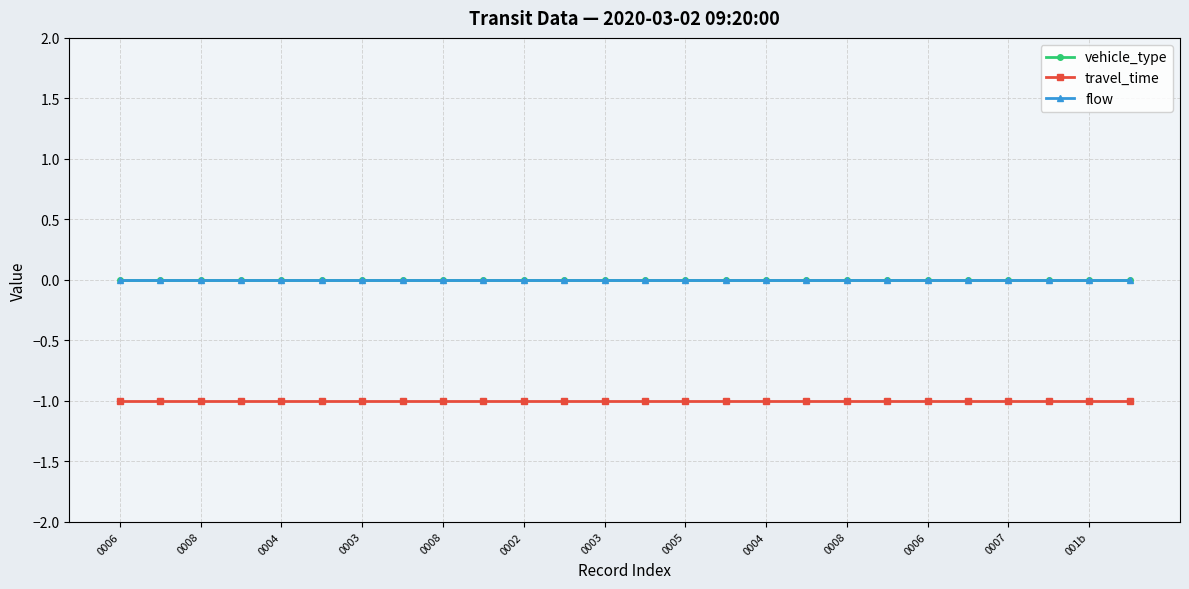

What is the average value of the travel_time series?

-1